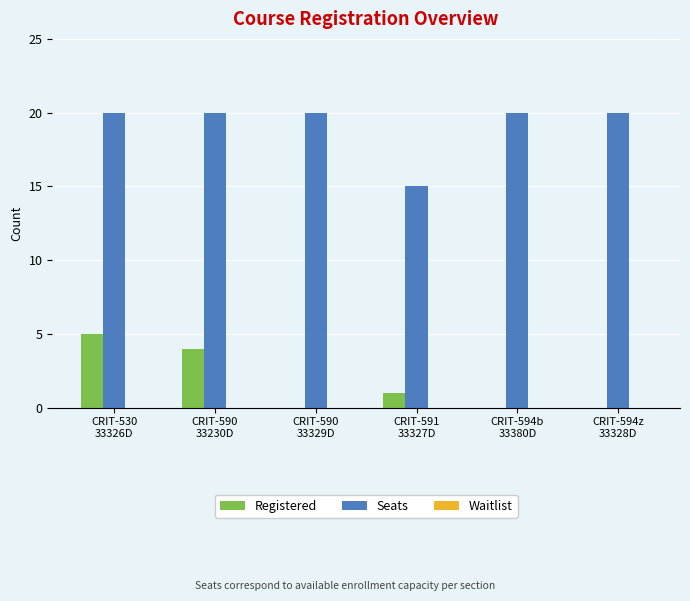

Which series has the largest total across all categories?

Seats